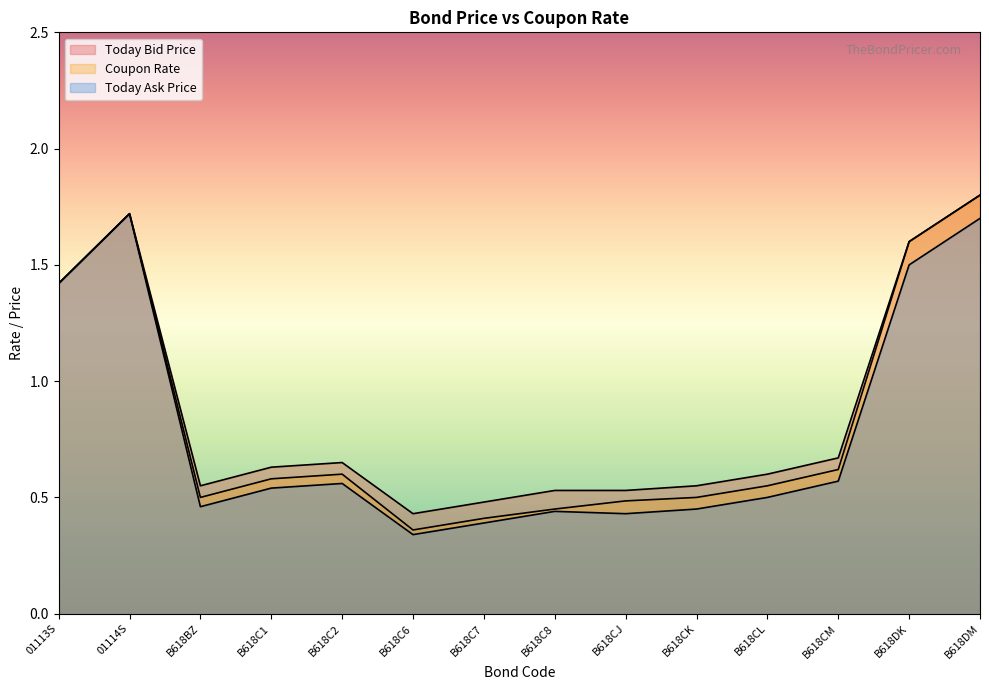

Which series has the widest spread of values?

Coupon Rate